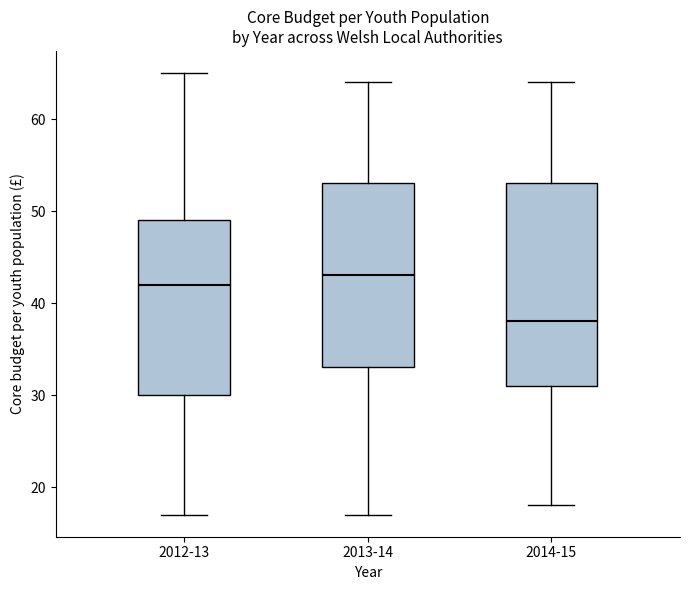

Comparing the boxes themselves (not the whiskers), which one is the tallest?

2014-15